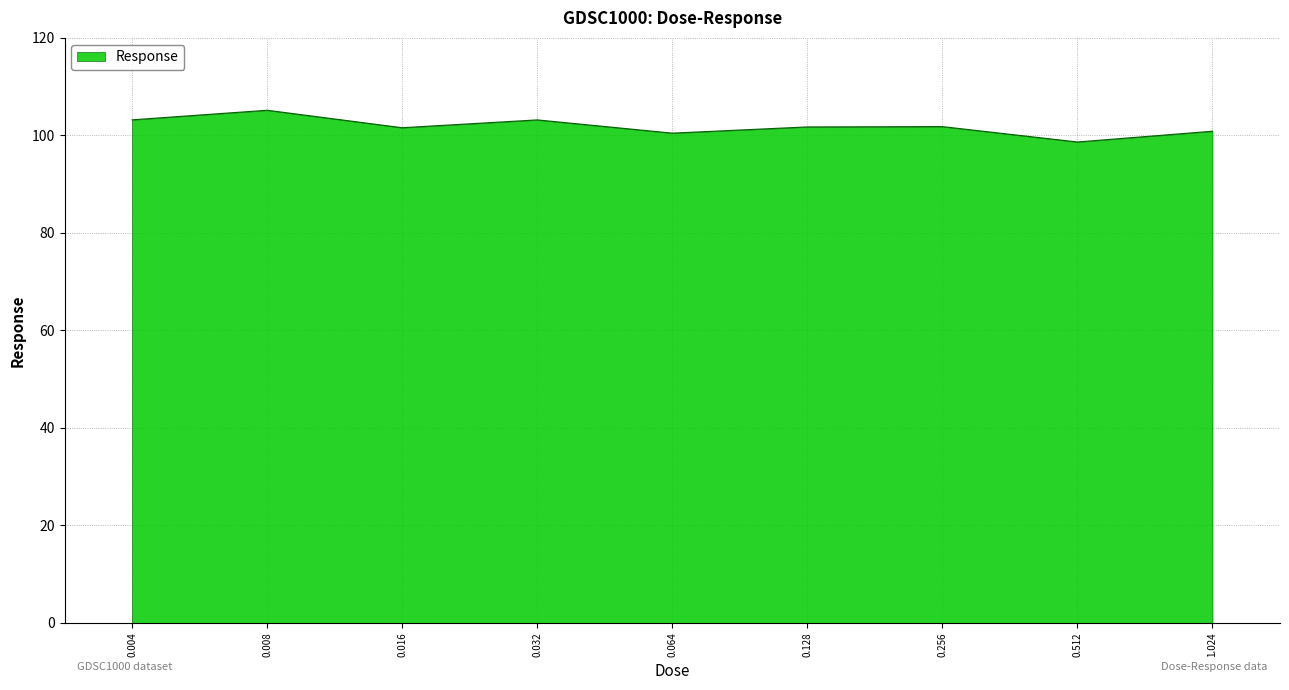

What is the ratio of the value at 0.128 to the value at 0.512?

1.0